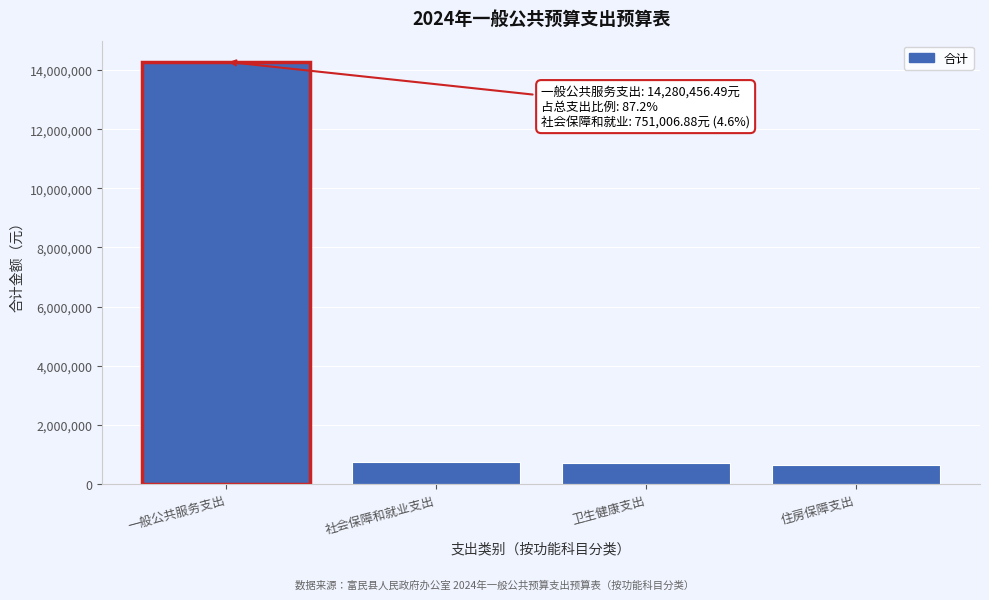

What is the maximum value shown in the chart?

14280456.5